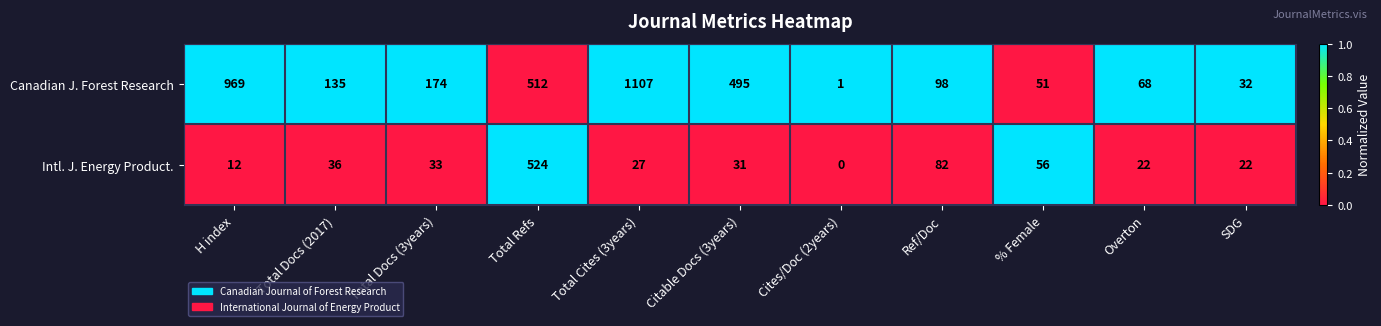

List the series in order of their overall mean, highest first.

Canadian J. Forest Research, Intl. J. Energy Product.